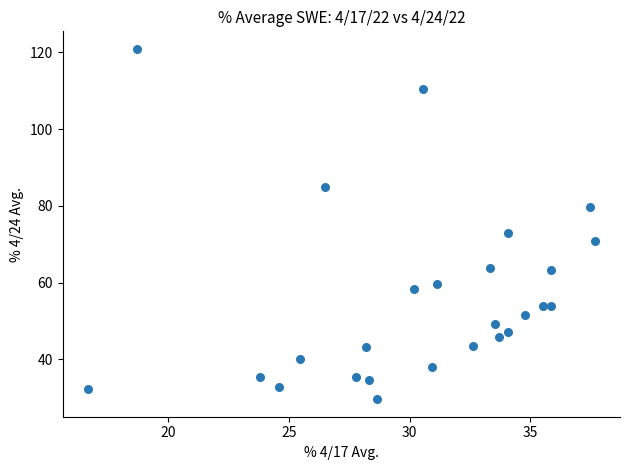

What Y value in the scatter plot is closest to 75?

72.9